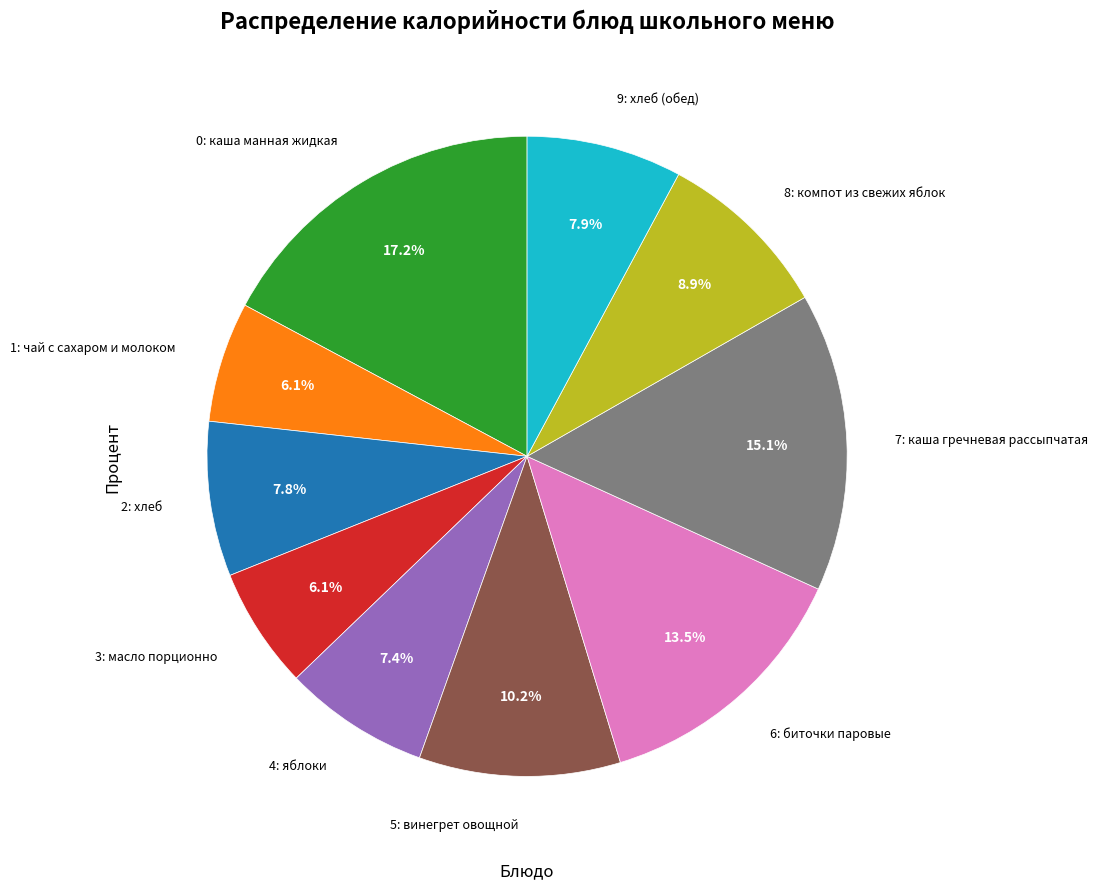

Does any single category account for the majority?

No